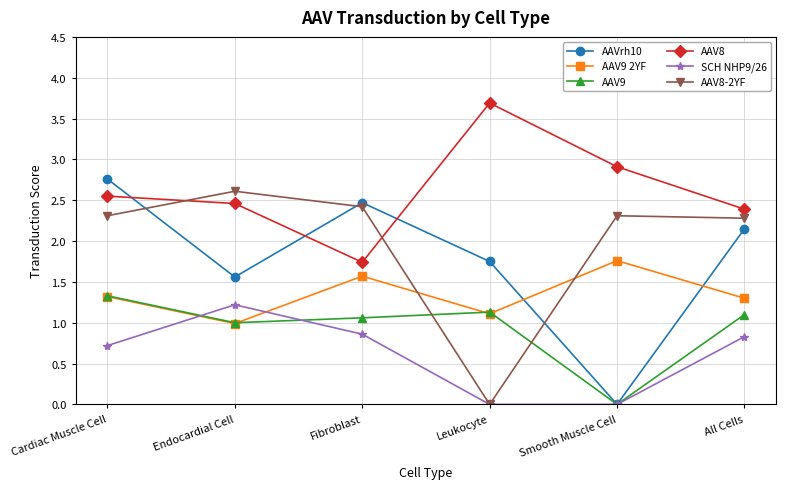

How many values in the AAVrh10 series exceed 2?

3